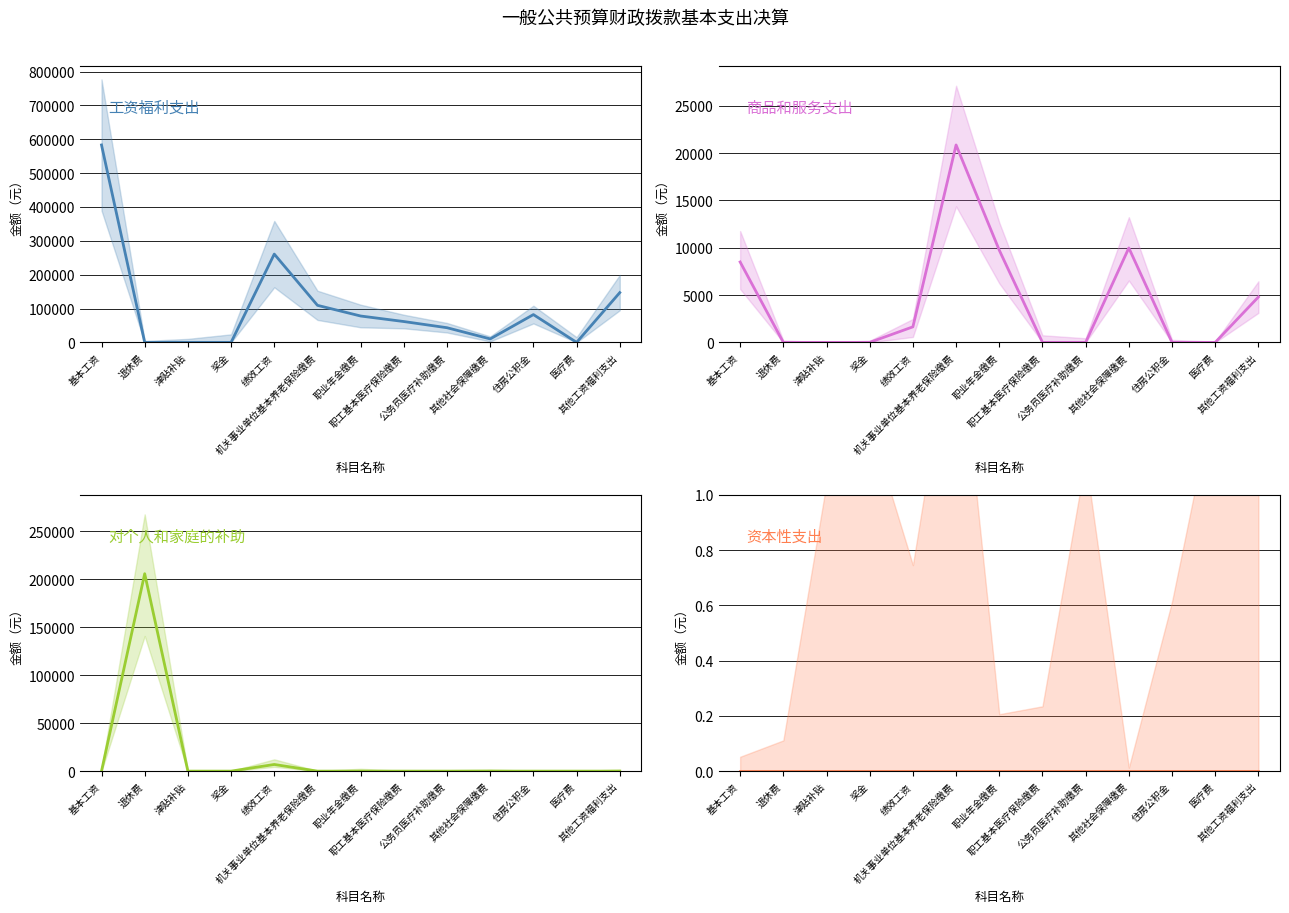

Rank the series by their maximum value, from highest to lowest.

工资福利支出, 对个人和家庭的补助, 商品和服务支出, 资本性支出